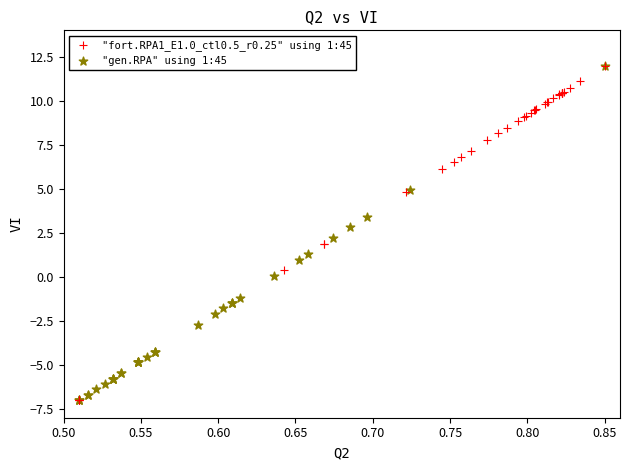

What are all the series names shown in the legend?

"fort.RPA1_E1.0_ctl0.5_r0.25" using 1:45, "gen.RPA" using 1:45